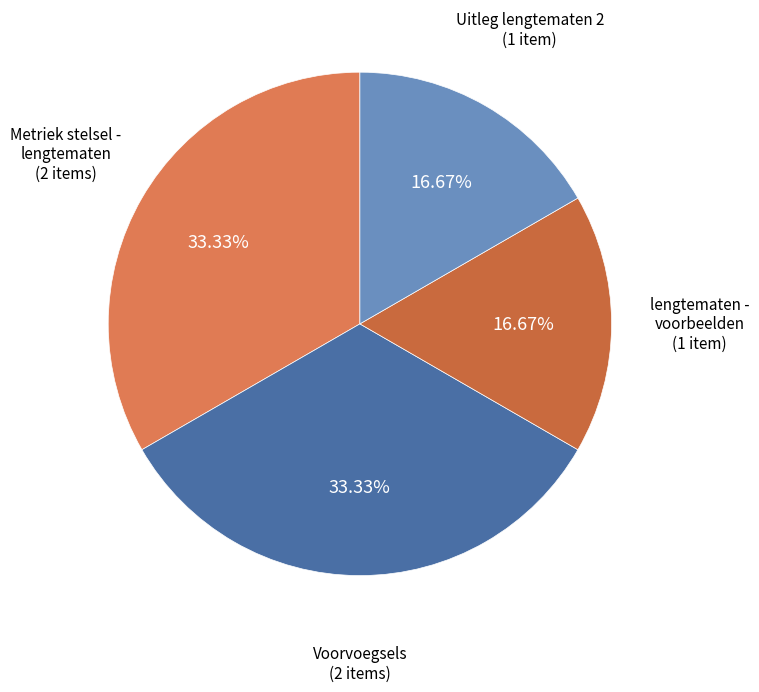

Is there any slice that represents more than half of the pie?

No